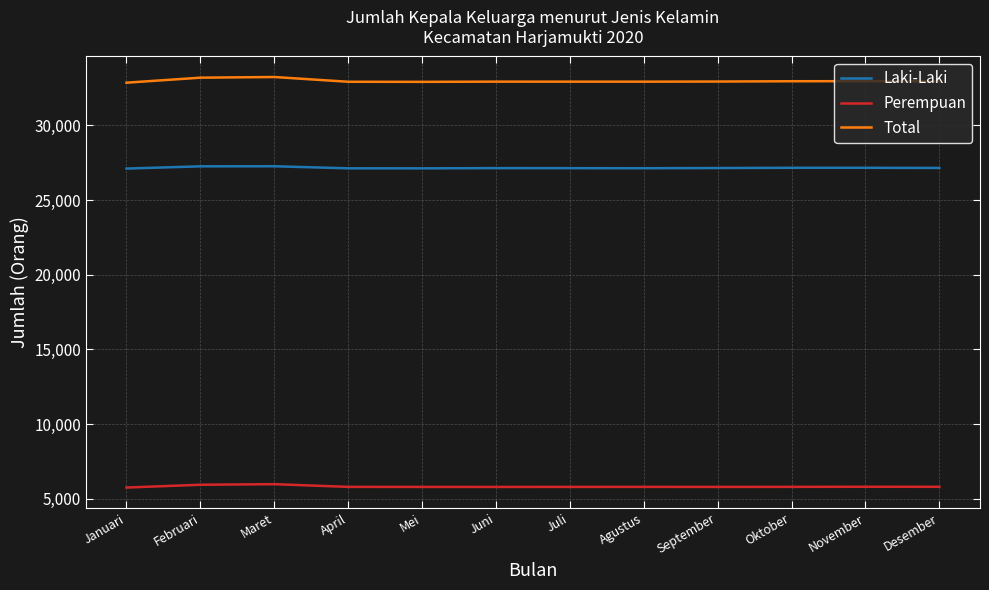

What is the lowest value of the Laki-Laki series?

27109